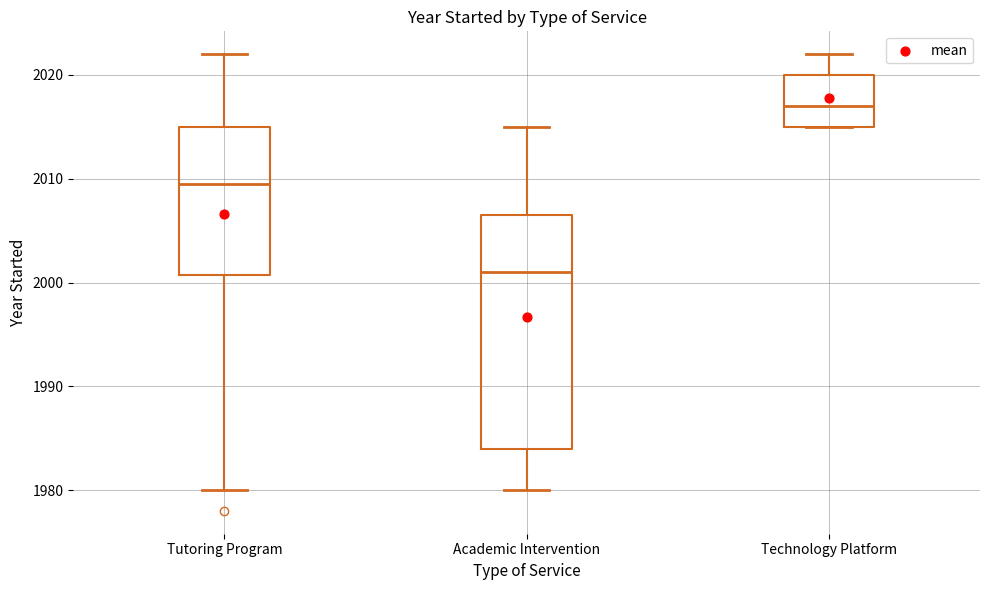

Reading left to right, transcribe this box plot: for each box, give where its median line is, the range the box spans, and where its two whiskers end, as read against the y-axis. The values are not printed on the chart, so give them approximately, as read against the axis.

Tutoring Program: median 2010, box 2001 to 2015, whiskers 1980 to 2022
Academic Intervention: median 2001, box 1984 to 2007, whiskers 1980 to 2015
Technology Platform: median 2017, box 2015 to 2020, whiskers 2015 to 2022